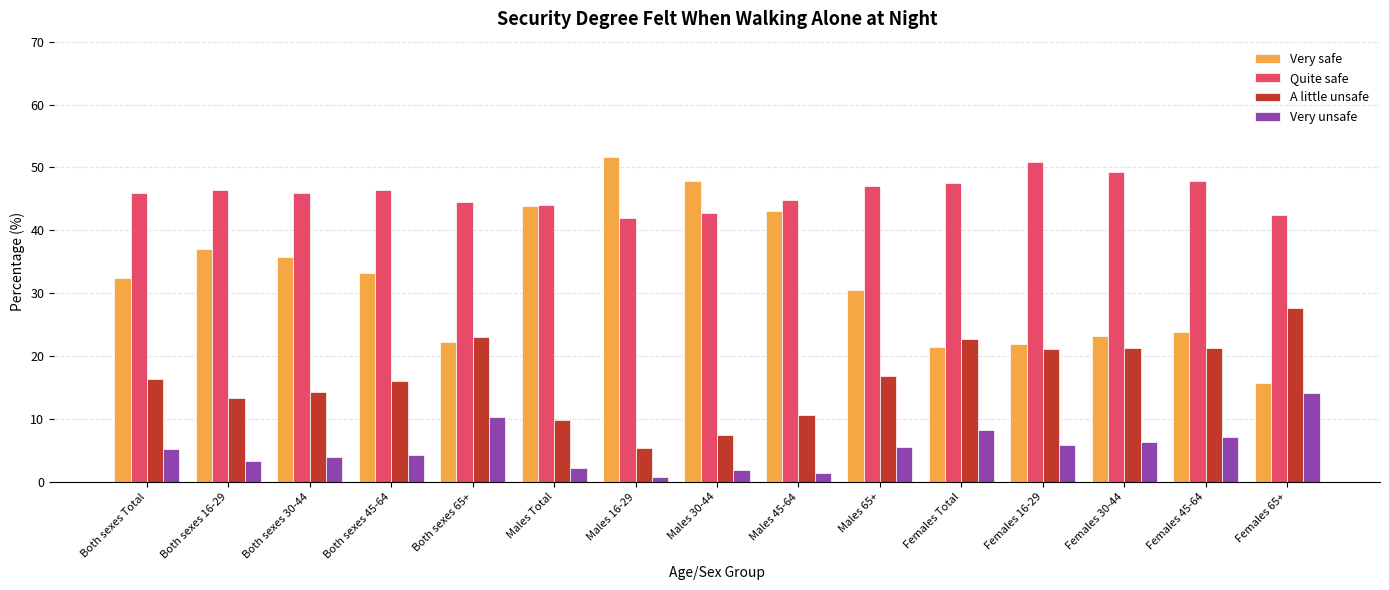

What is the label of the 7th bar from the right?

Males 45-64